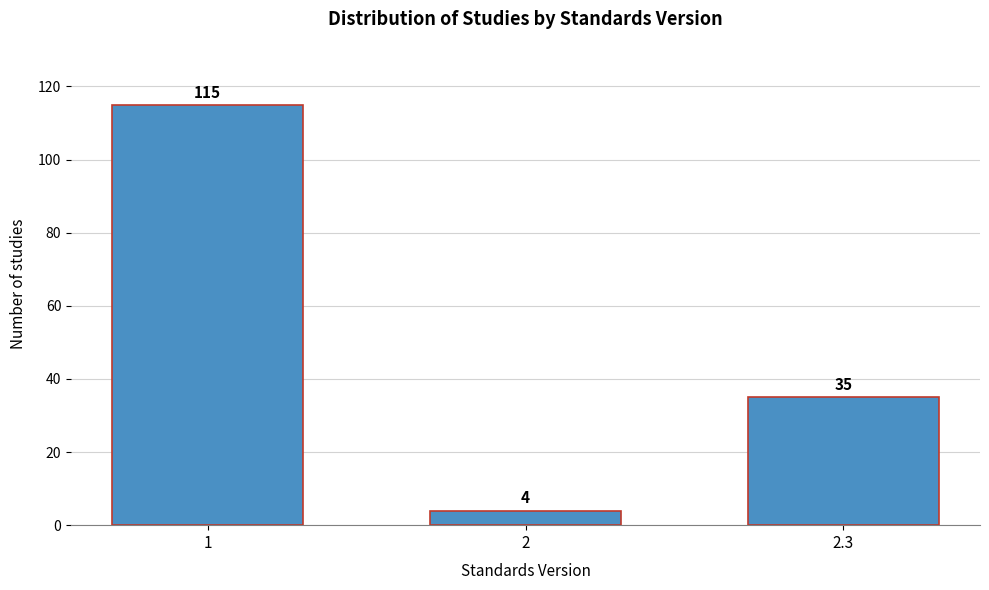

Reading left to right, extract all data points from this chart.

1=115	2=4	2.3=35